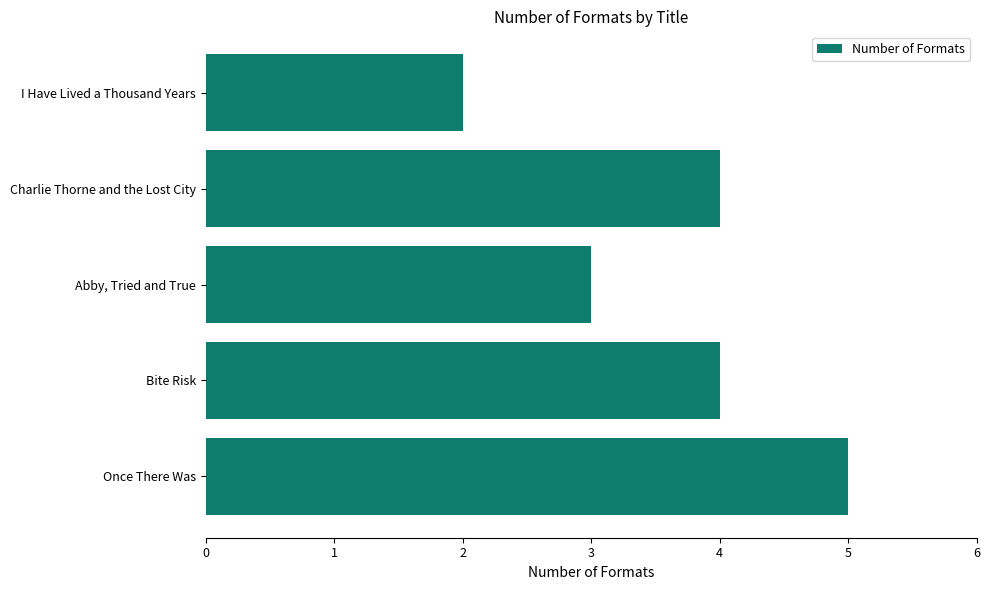

Does the chart contain any negative values?

No